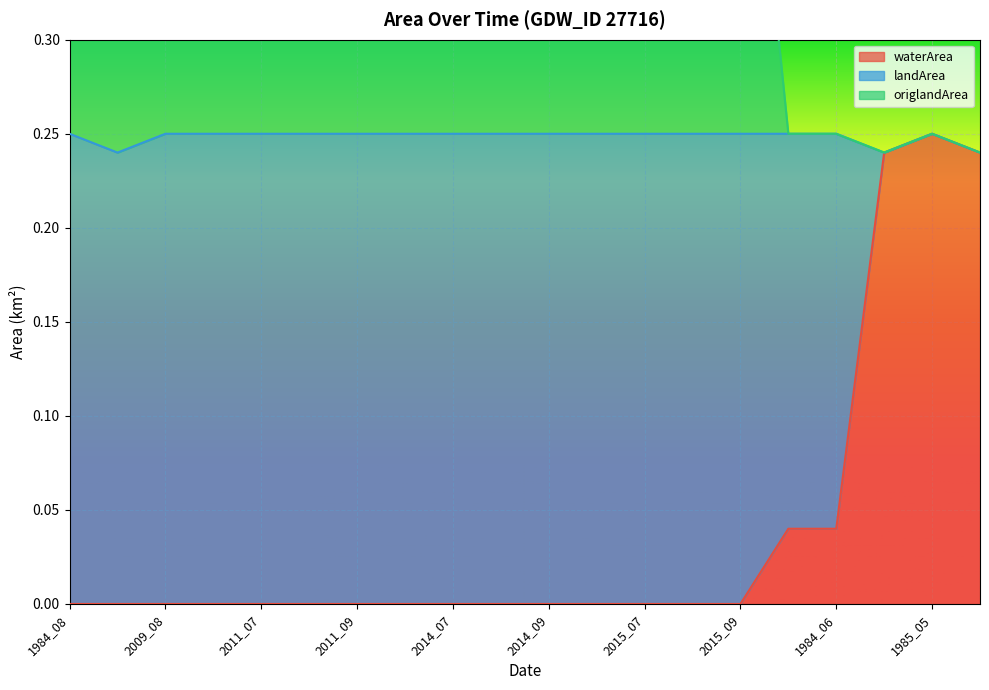

True or false: origlandArea and waterArea intersect in this chart.

False